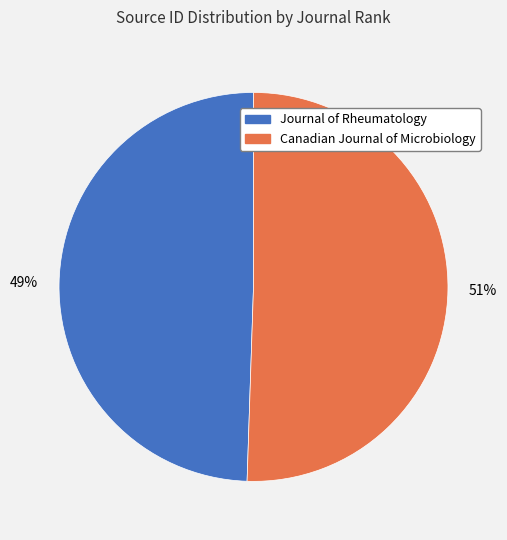

Is there a majority slice in this chart?

Yes